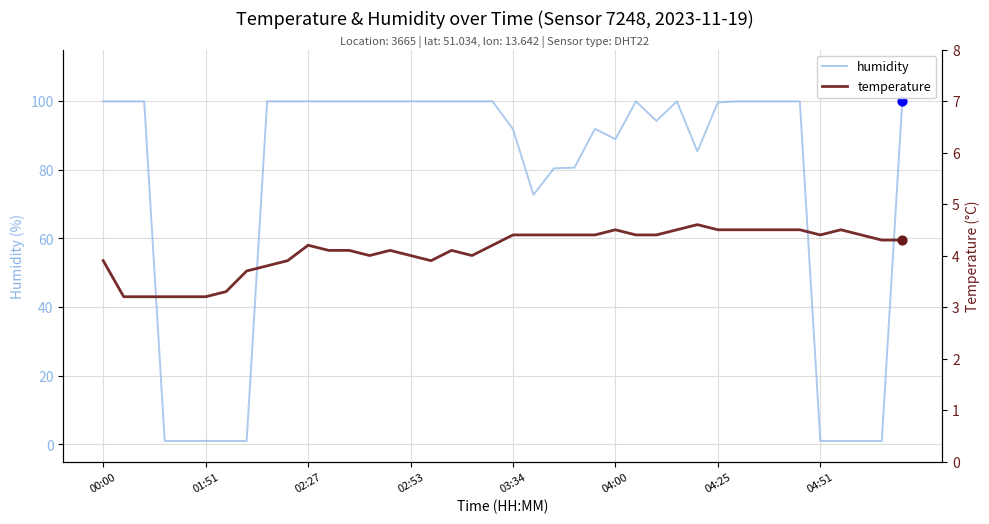

True or false: humidity has a value of 88.9 at 04:00.

True